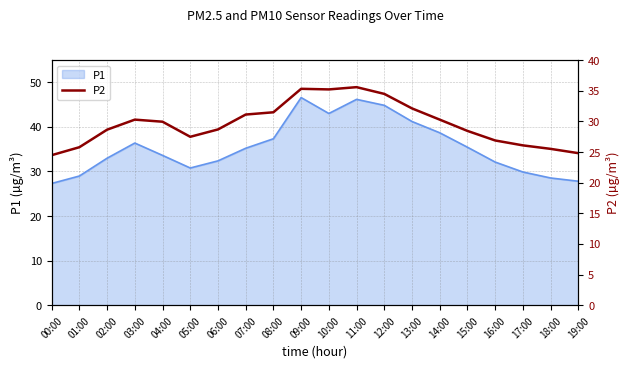

The value of P1 at 09:00 is 46.6. True or false?

True